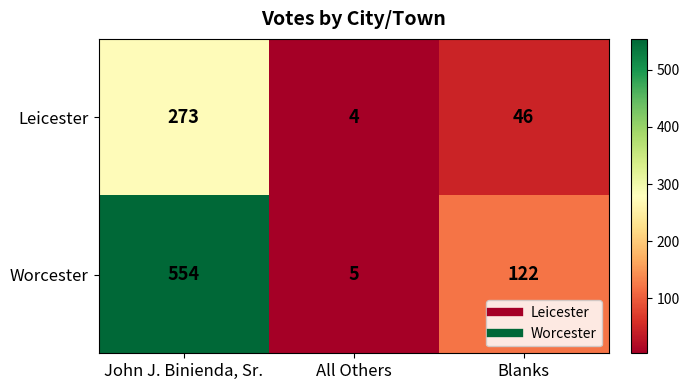

List the series in order of their peak value, lowest first.

Leicester, Worcester